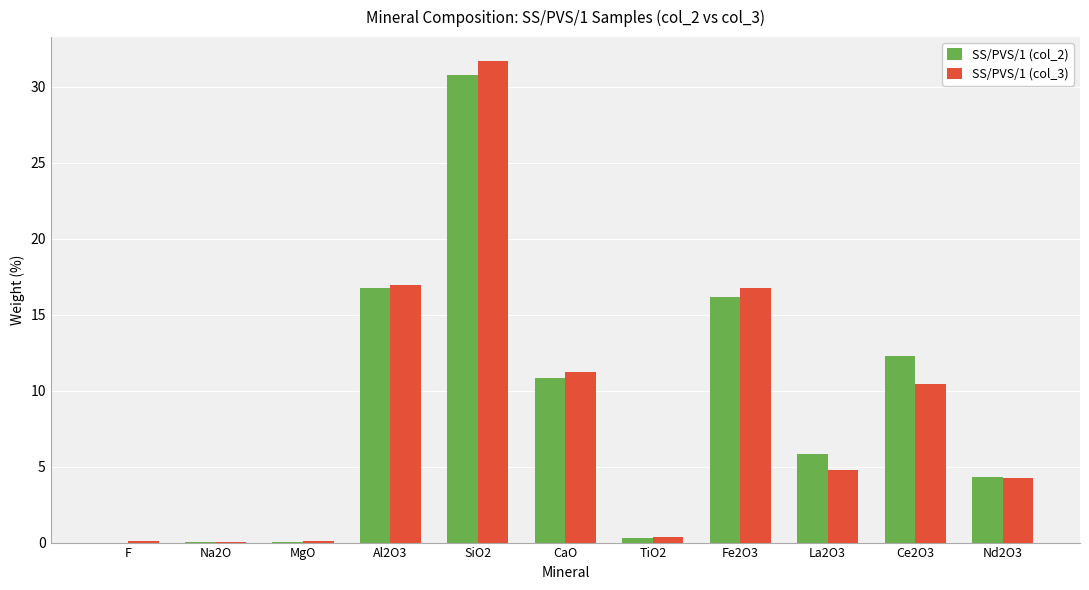

Count the number of categories in the chart.

11